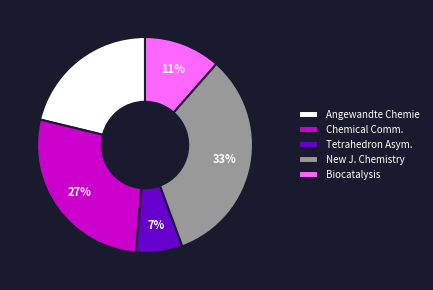

How many slices are in this pie chart?

5